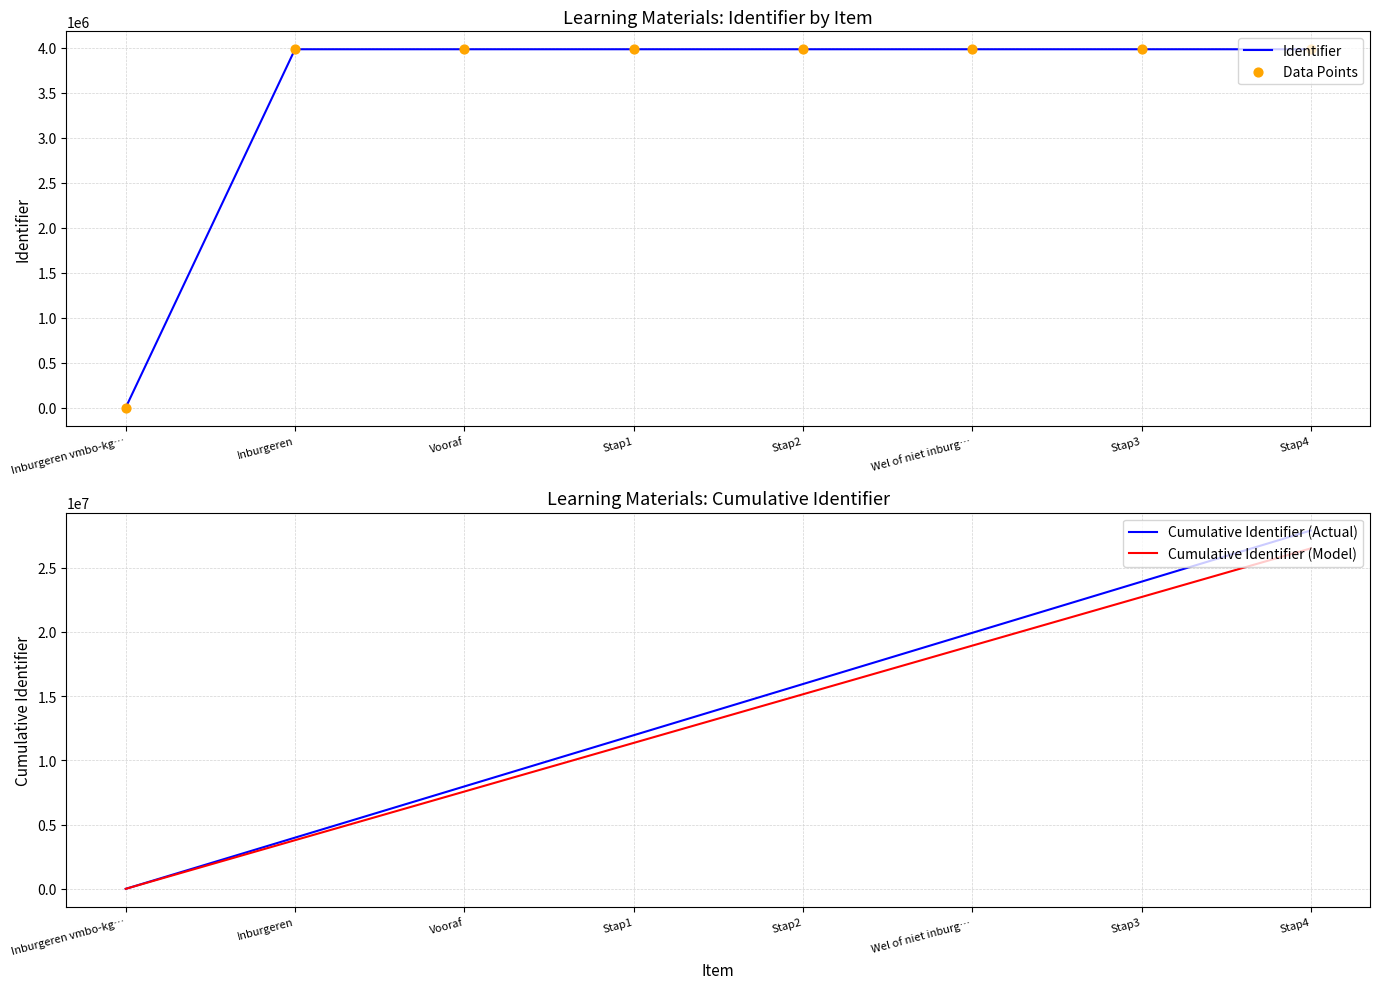

Which series has the largest Y range (max minus min)?

Cumulative Identifier (Actual)